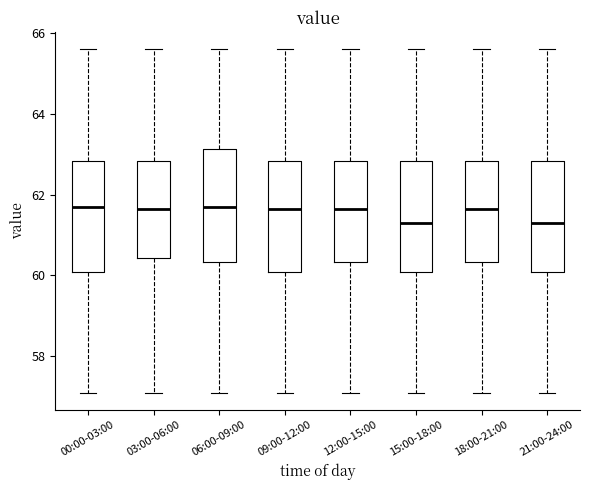

Reading left to right, read every box against the y-axis: the position of its median line, the range the box covers, and the ends of its whiskers. The values are not printed on the chart, so give them approximately, as read against the axis.

00:00-03:00: median 61.8, box 60.0 to 62.8, whiskers 57.2 to 65.6
03:00-06:00: median 61.6, box 60.4 to 62.8, whiskers 57.2 to 65.6
06:00-09:00: median 61.8, box 60.4 to 63.2, whiskers 57.2 to 65.6
09:00-12:00: median 61.6, box 60.0 to 62.8, whiskers 57.2 to 65.6
12:00-15:00: median 61.6, box 60.4 to 62.8, whiskers 57.2 to 65.6
15:00-18:00: median 61.4, box 60.0 to 62.8, whiskers 57.2 to 65.6
18:00-21:00: median 61.6, box 60.4 to 62.8, whiskers 57.2 to 65.6
21:00-24:00: median 61.4, box 60.0 to 62.8, whiskers 57.2 to 65.6